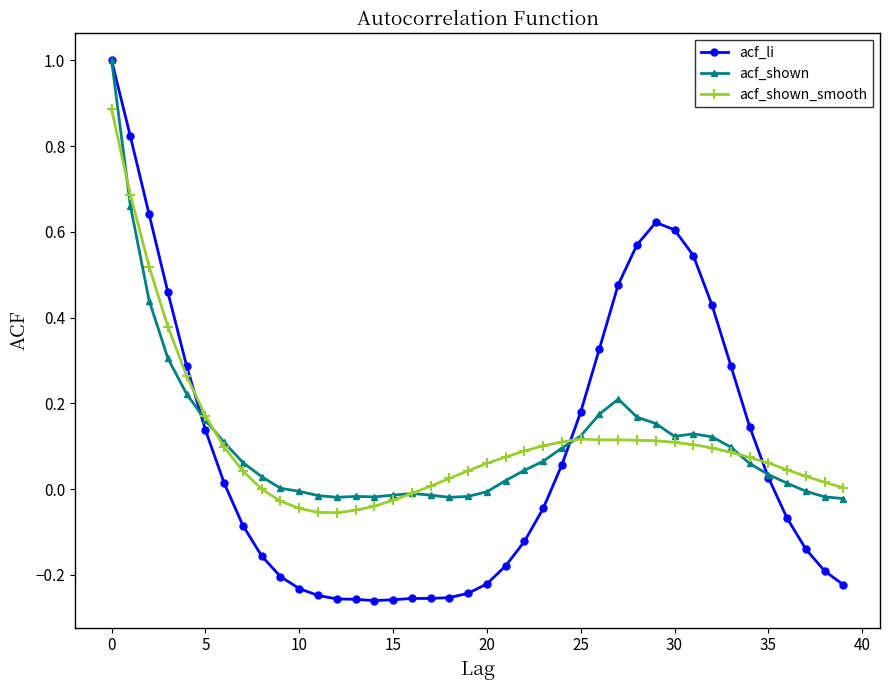

How many lines are shown in the chart?

3